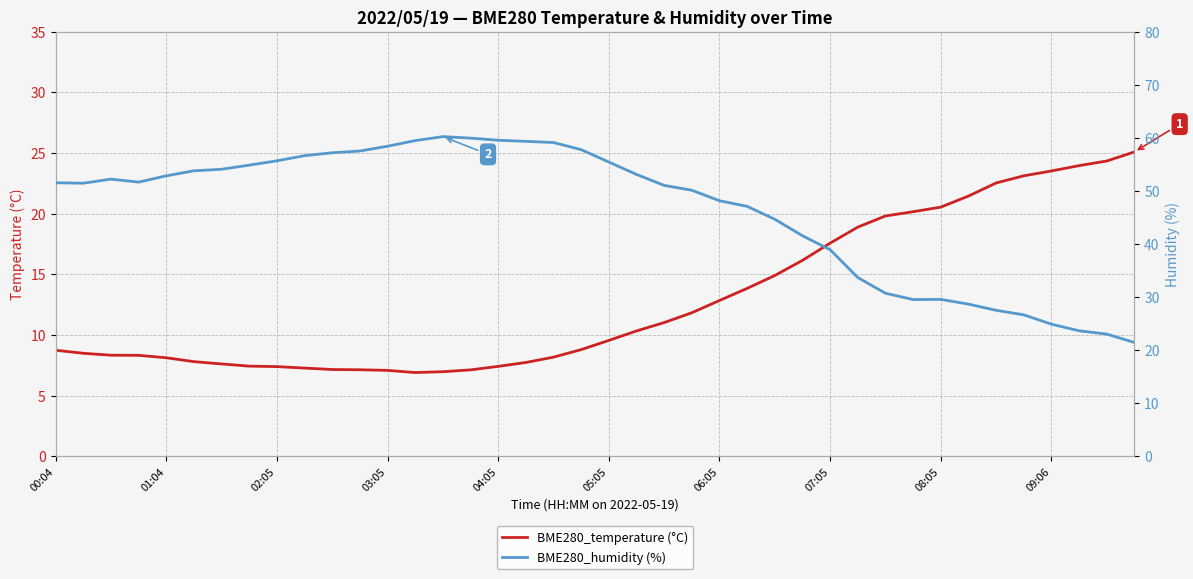

Reading left to right, what are all the values shown in this chart?

BME280_temperature (°C): 8.8	8.5	8.3	8.3	8.1	7.8	7.6	7.4	7.4	7.3	7.2	7.1	7.1	6.9	7.0	7.1	7.4	7.7	8.2	8.8	9.6	10.3	11.0	11.8	12.8	13.8	14.9	16.2	17.6	18.9	19.8	20.2	20.6	21.5	22.5	23.1	23.5	24.0	24.4	25.1
BME280_humidity (%): 51.6	51.5	52.2	51.7	52.9	53.8	54.1	54.9	55.7	56.7	57.2	57.5	58.4	59.5	60.2	60.0	59.6	59.4	59.1	57.8	55.5	53.1	51.1	50.1	48.2	47.1	44.7	41.6	38.9	33.7	30.7	29.6	29.6	28.7	27.5	26.7	24.9	23.7	23.0	21.5